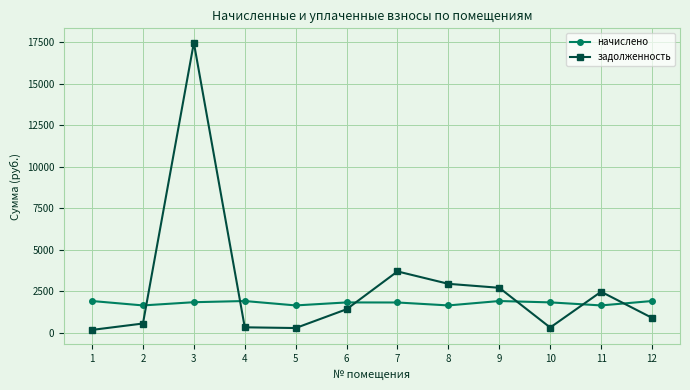

What is the highest value of the задолженность series?

17476.4